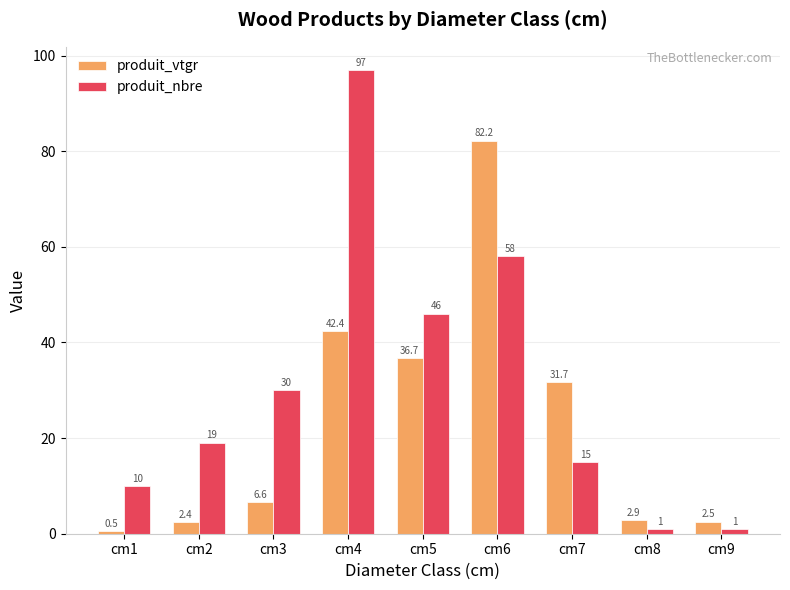

How many distinct data groups are displayed?

2